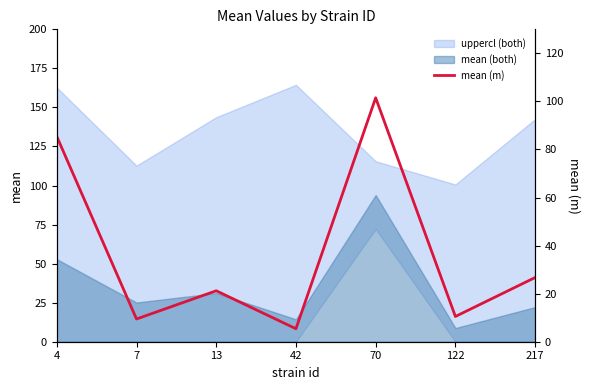

What is the difference between the maximum and minimum values?

96.1